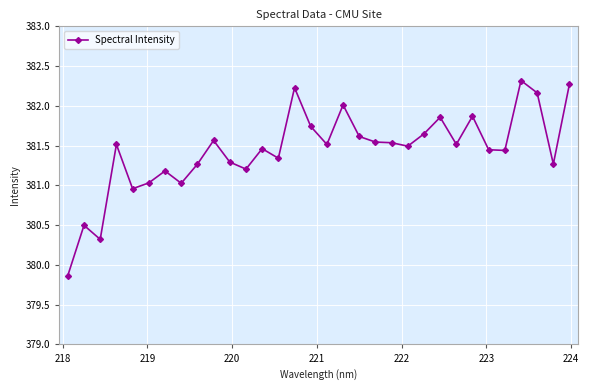

True or false: the data has more than 0 interior local peaks.

True